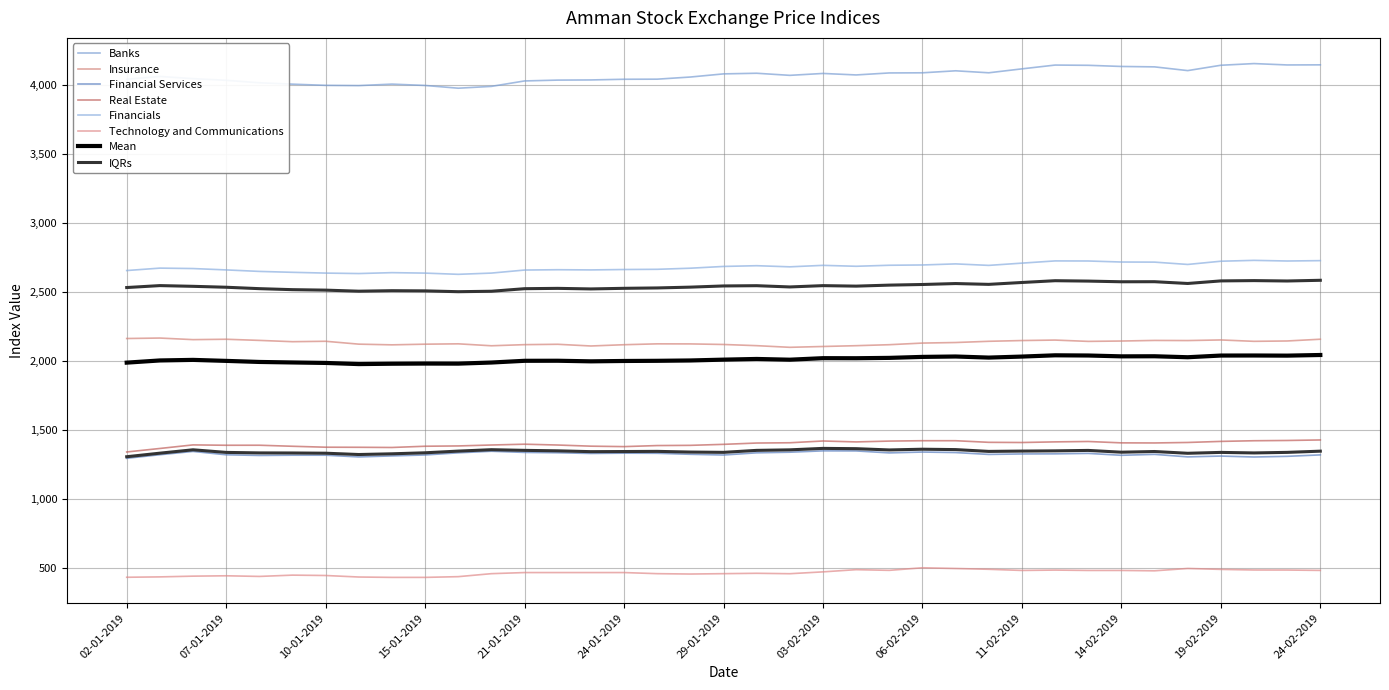

True or false: Banks and Technology and Communications cross at least once.

False